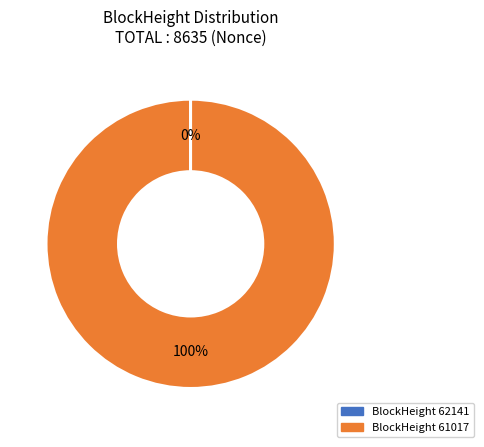

Is there a majority slice in this chart?

Yes